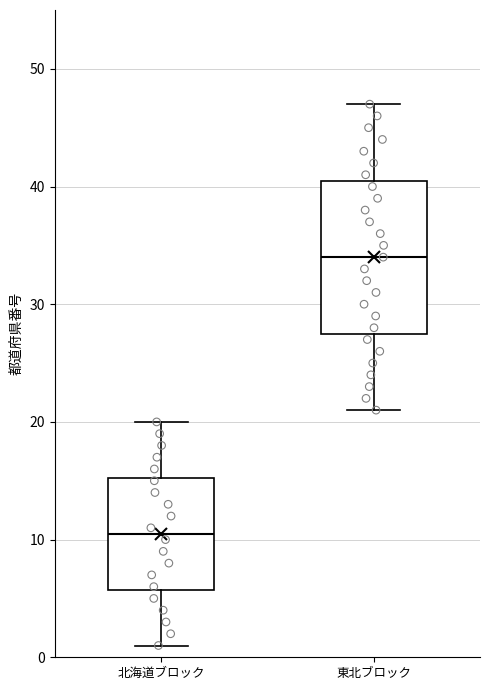

Where does the median line of the box for 北海道ブロック sit on the y-axis? The values are not printed on the chart, so give them approximately, as read against the axis.

11